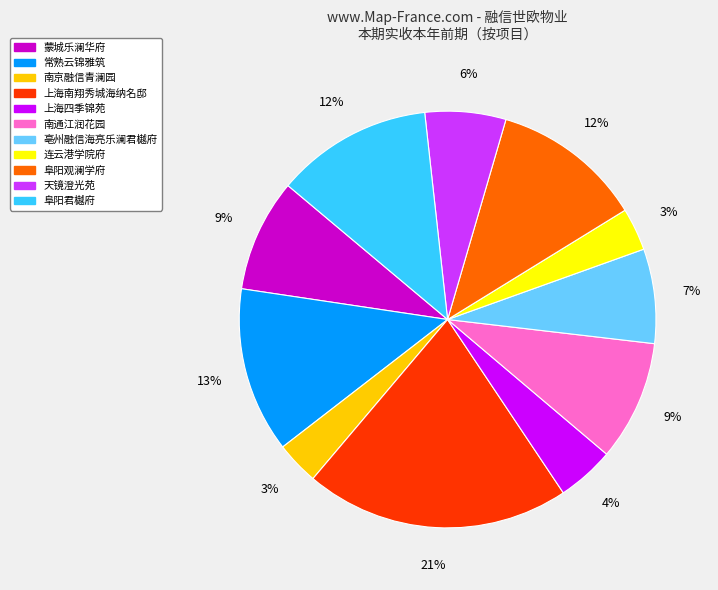

Is there a majority slice in this chart?

No